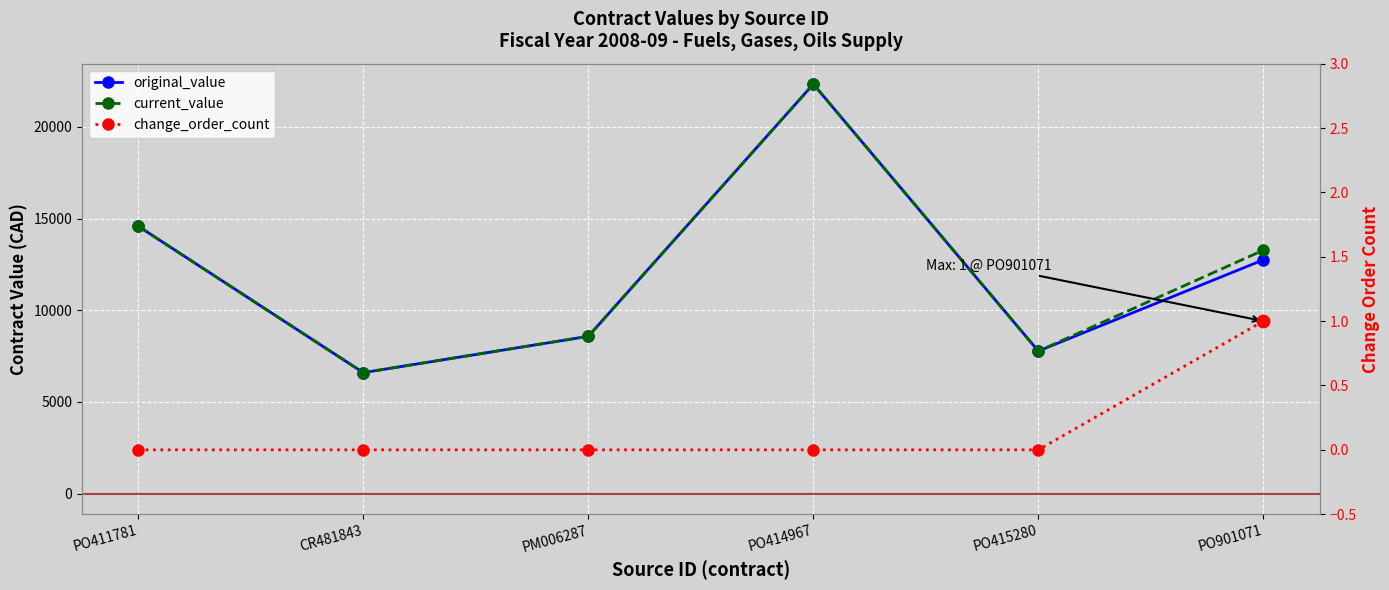

At which category is the sum across all series the highest?

PO414967